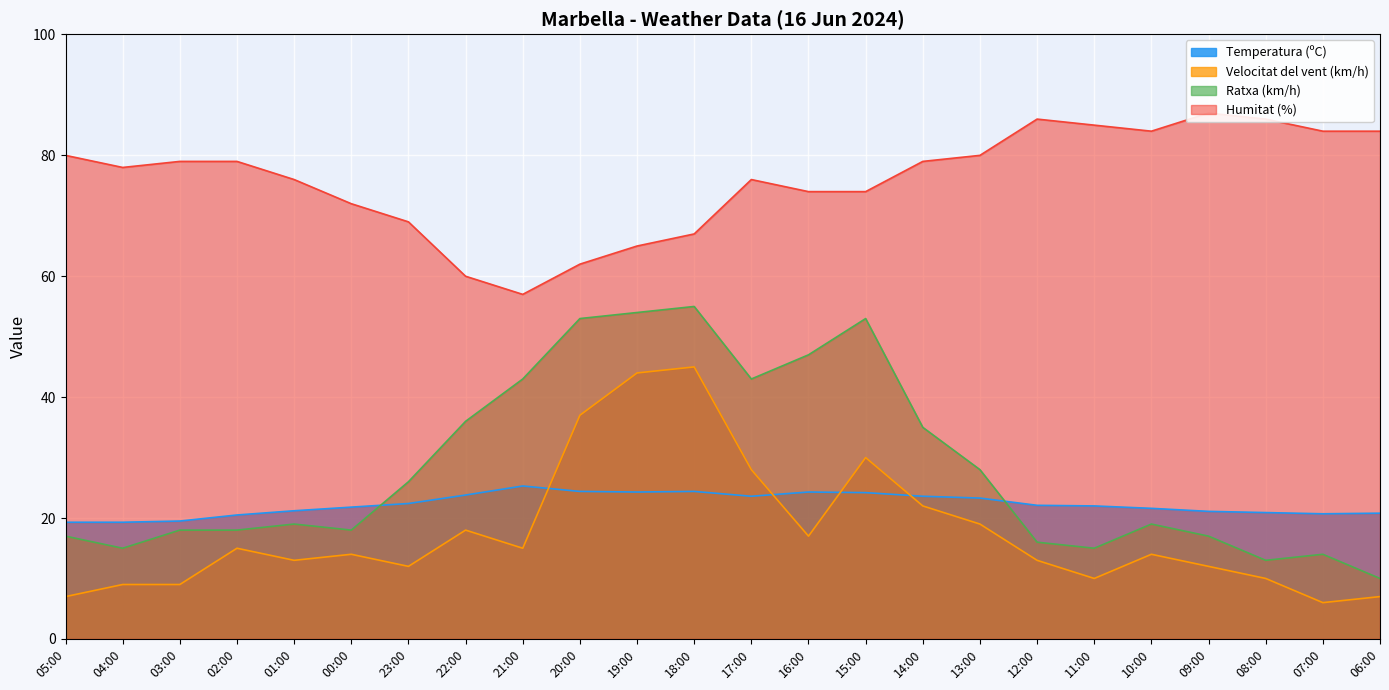

The Humitat (%) series shows 35.0 at 20:00. True or false?

False